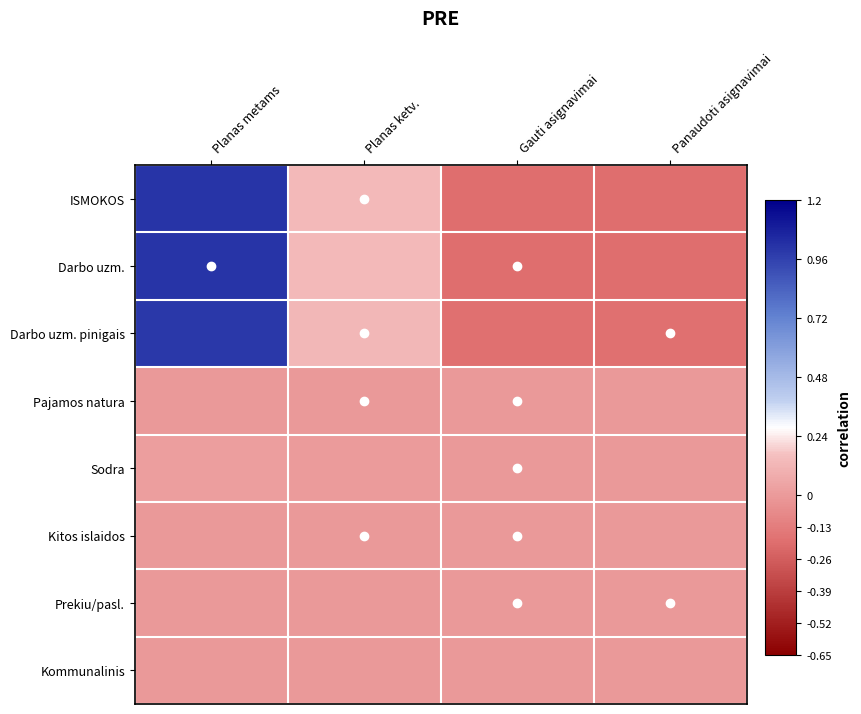

Which series has the largest total across all categories?

ISMOKOS